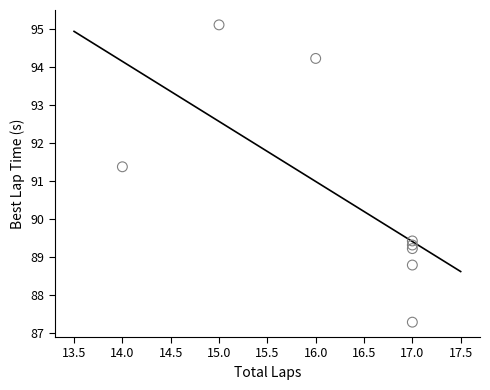

What Y value in the scatter plot is closest to 91?

91.4